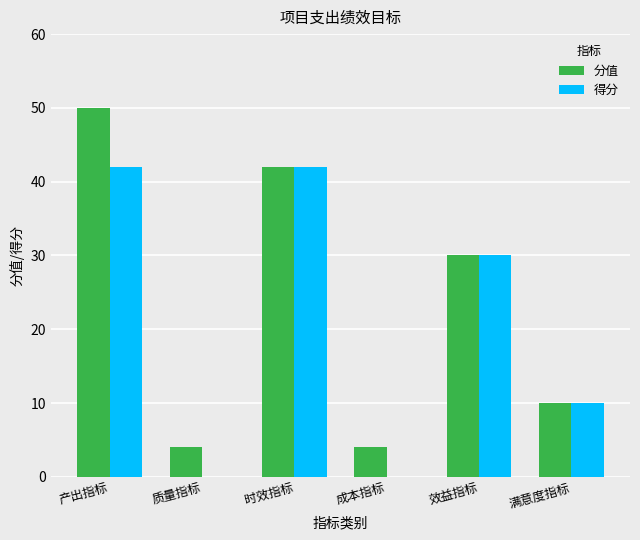

Read the 分值 value at 满意度指标, to the nearest 5.

10